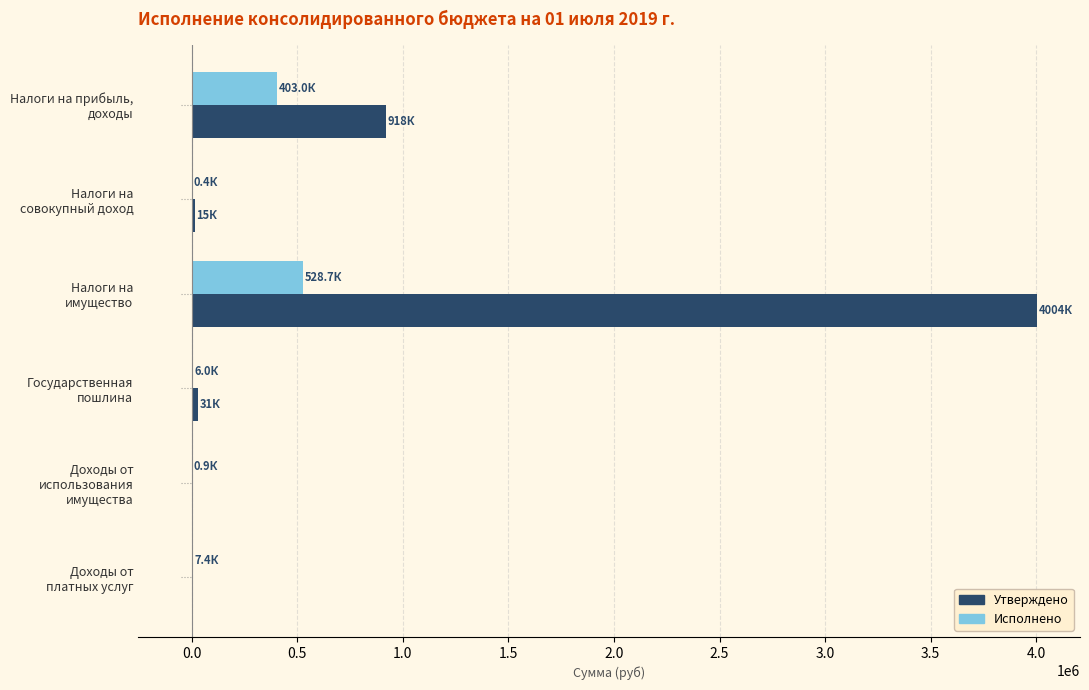

What is the sum of all Исполнено values?

946296.1